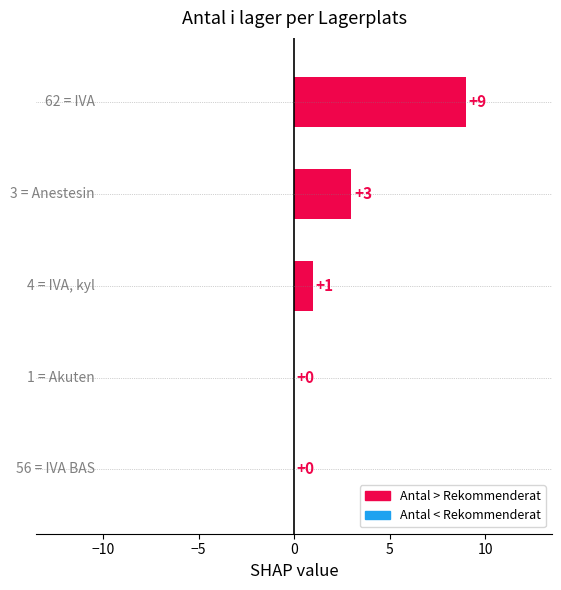

What is the sum of all values?

13